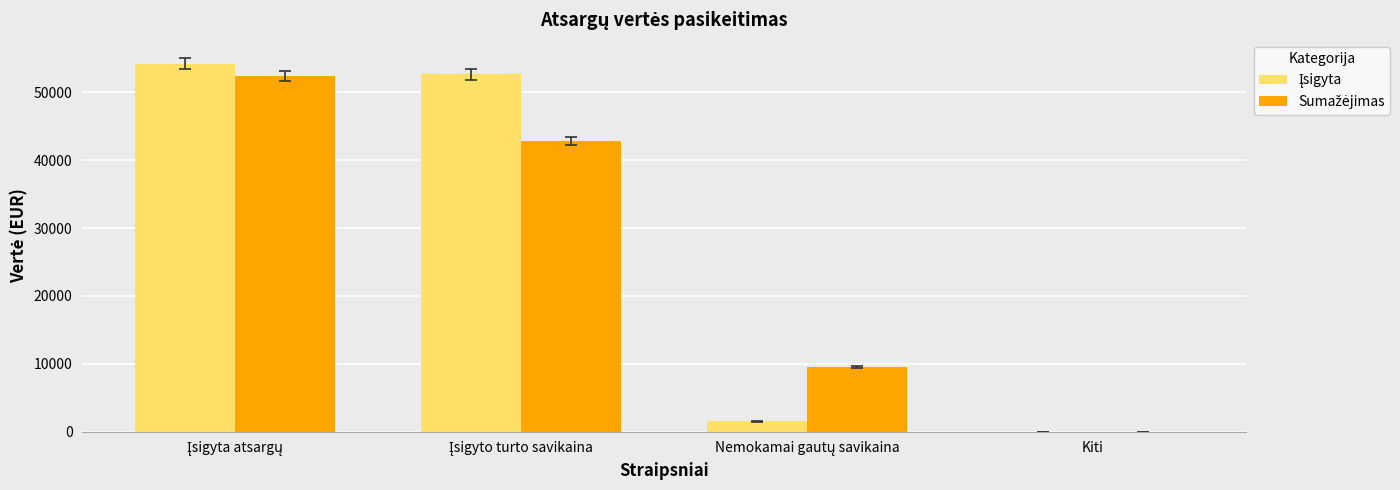

What is the greatest value displayed?

54181.8